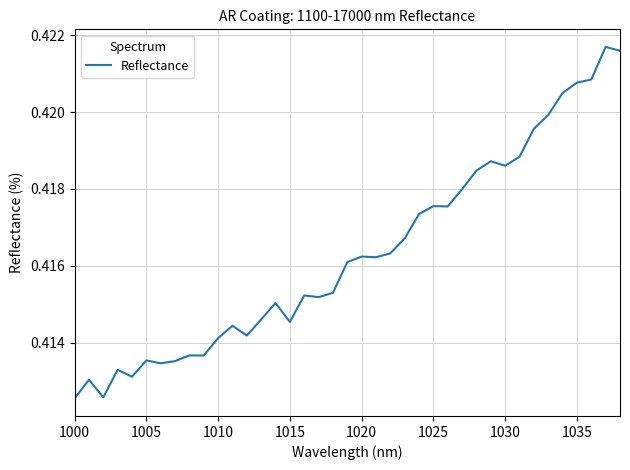

Does the chart display data point markers on the line(s)?

No